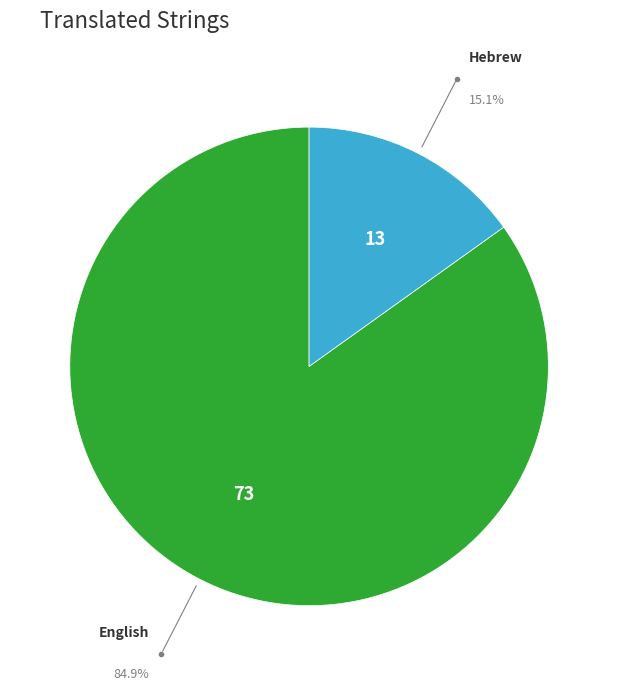

How many slices are in this pie chart?

2